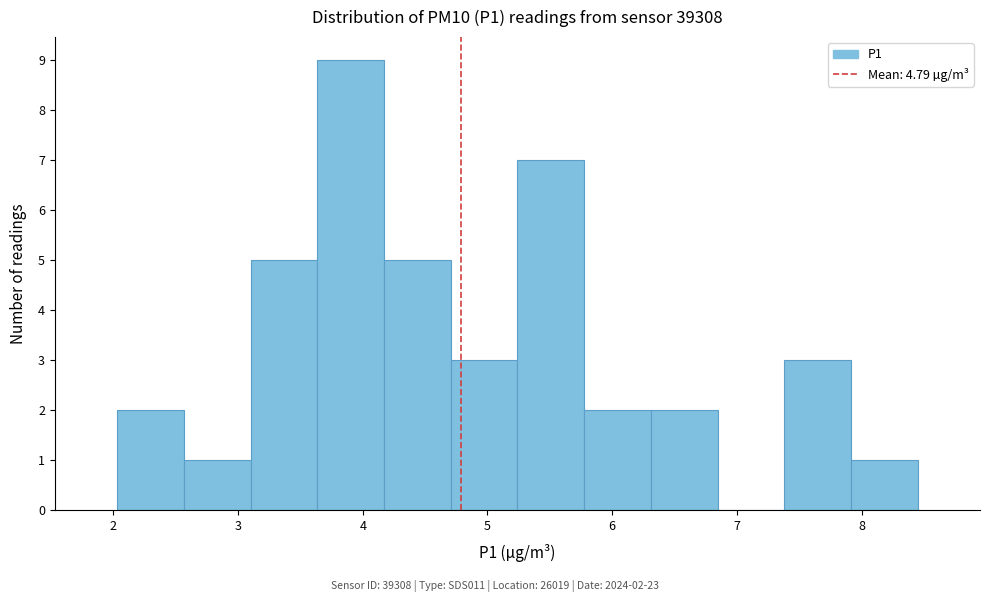

Over which range of the x-axis is the bar tallest?

3.6 to 4.2